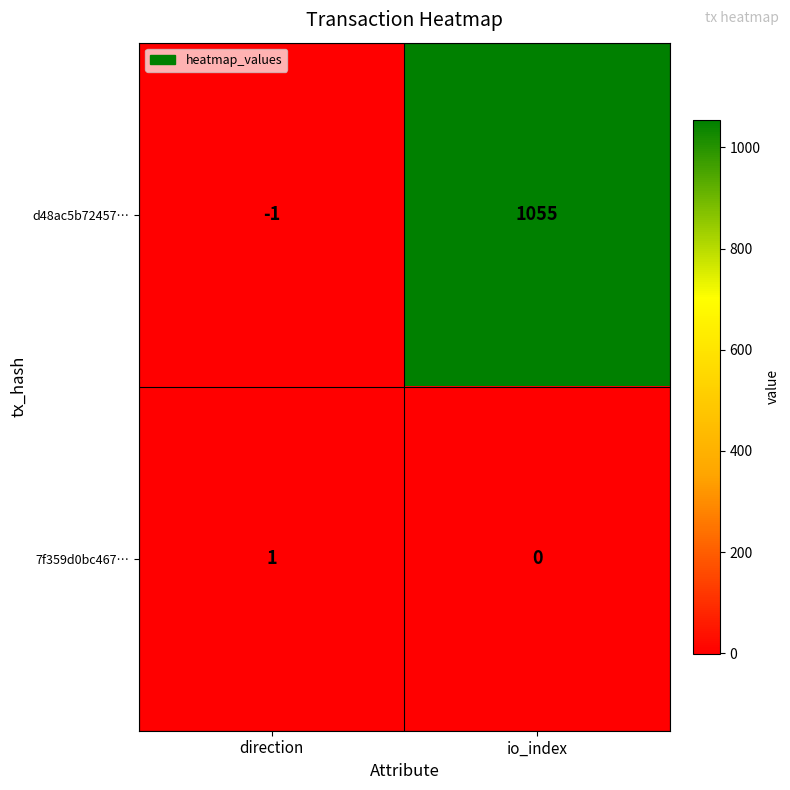

The d48ac5b72457… series shows 1055 at io_index. True or false?

True